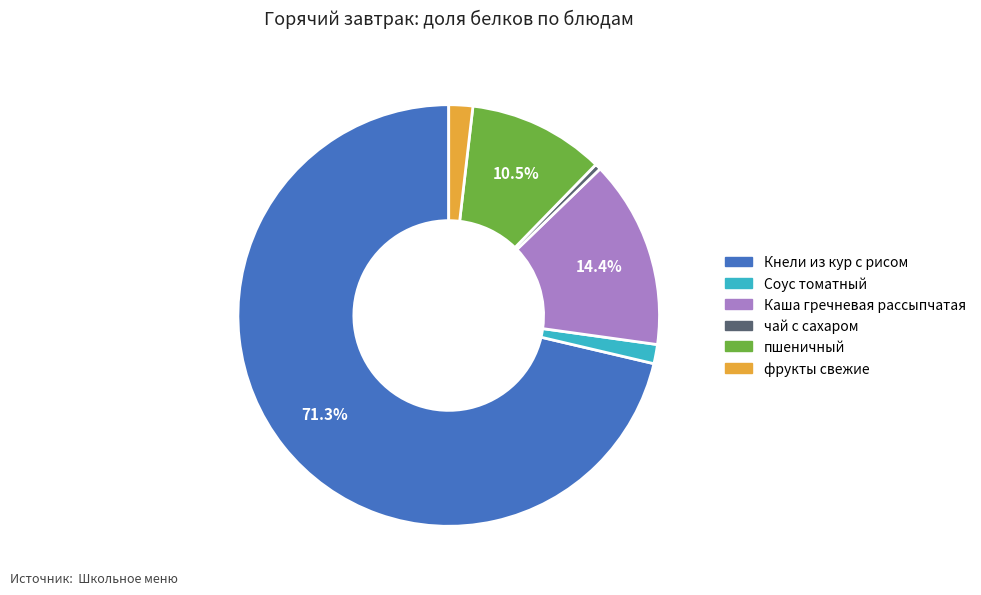

What percentage is NOT represented by Каша гречневая рассыпчатая?

85.6%